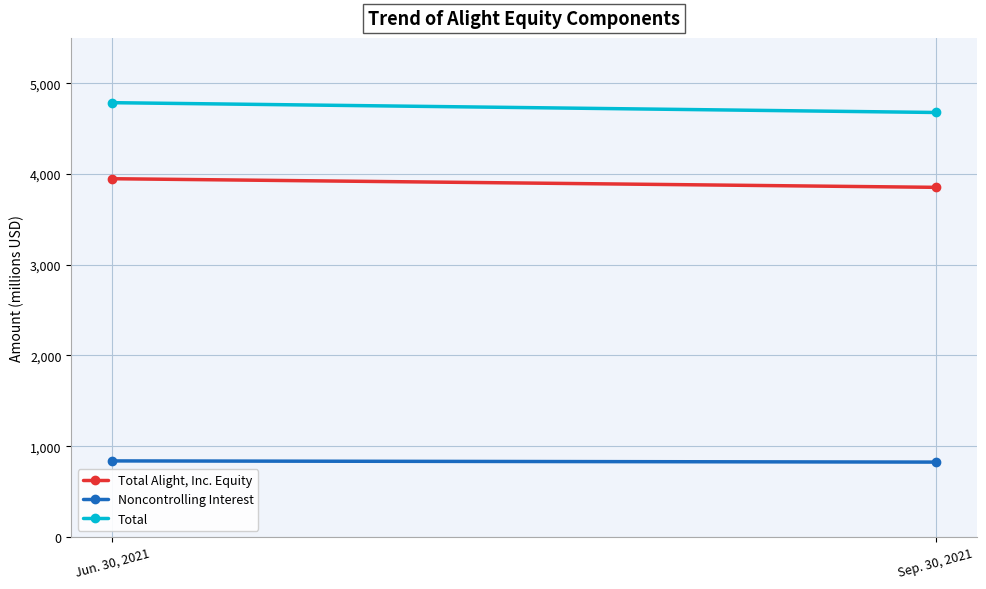

Is it true that Total Alight, Inc. Equity equals 2565 at Jun. 30, 2021?

False